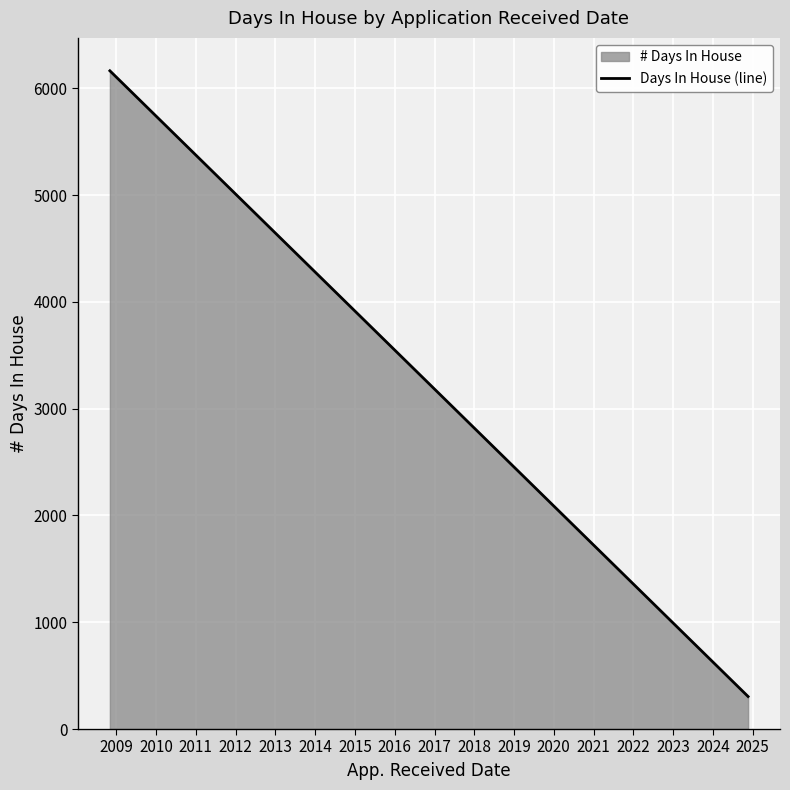

What is the average value?

1594.4